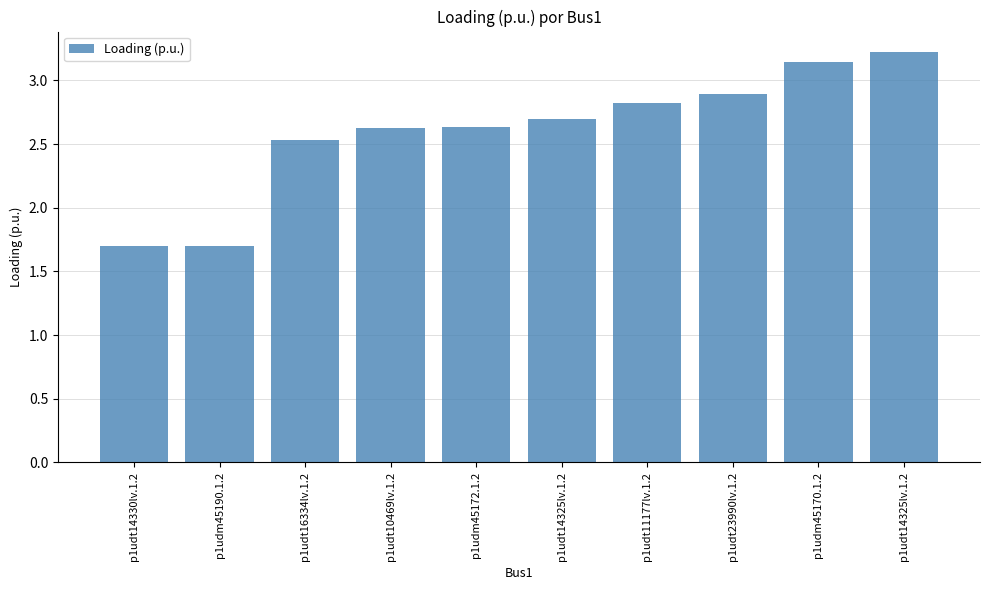

True or false: the data shows 3.2 at p1udt14325lv.1.2.

True